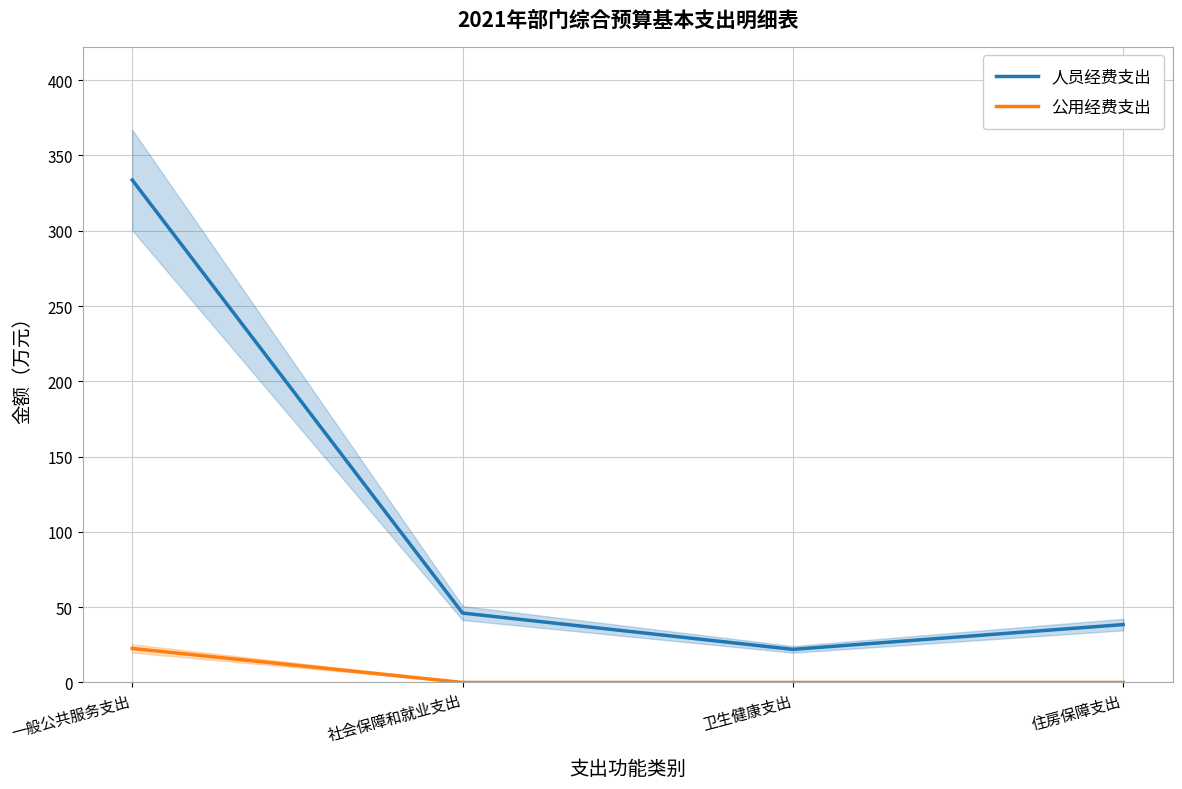

Which series has the largest total across all categories?

人员经费支出